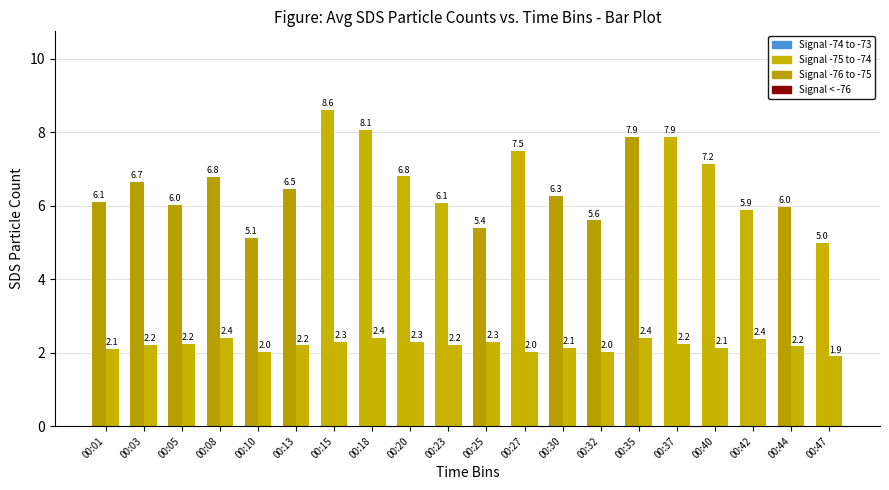

Where is the data nearest to the value 2?

00:10